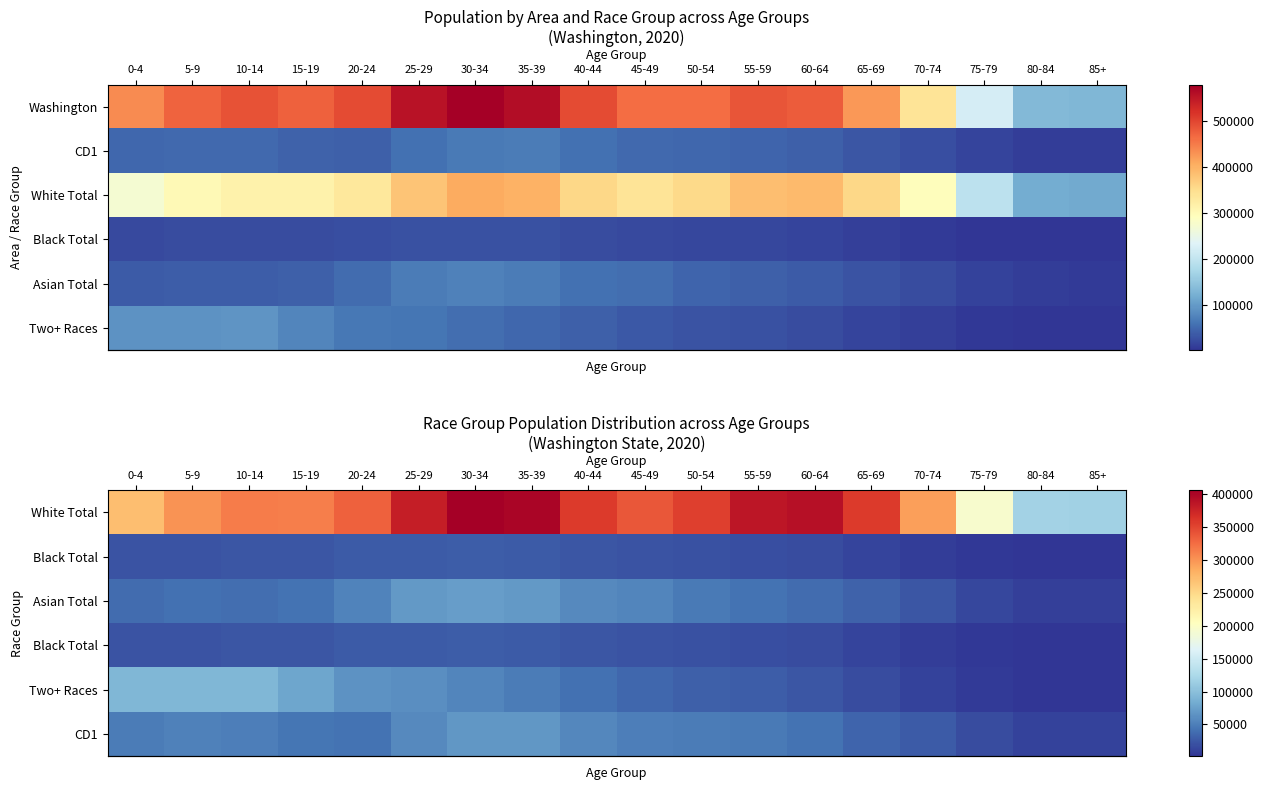

What is the difference between the highest and lowest values at 0-4?

249955.5